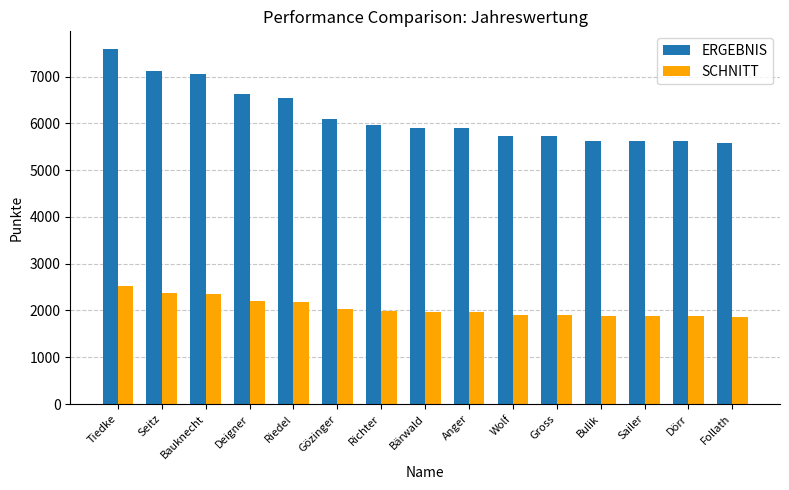

What is the maximum value shown in the chart?

7588